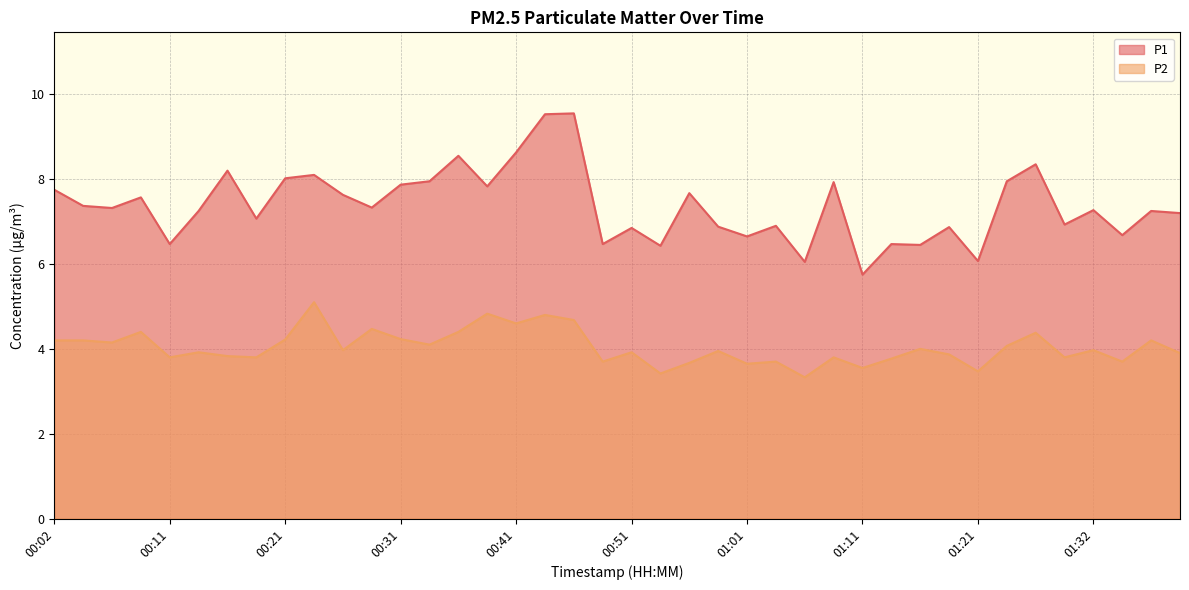

True or false: P2 and P1 intersect in this chart.

False